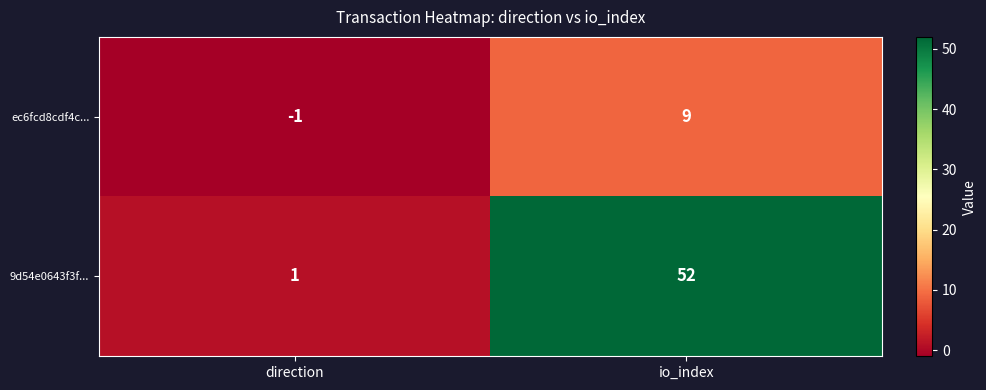

Which series has the largest total across all categories?

9d54e0643f3f...